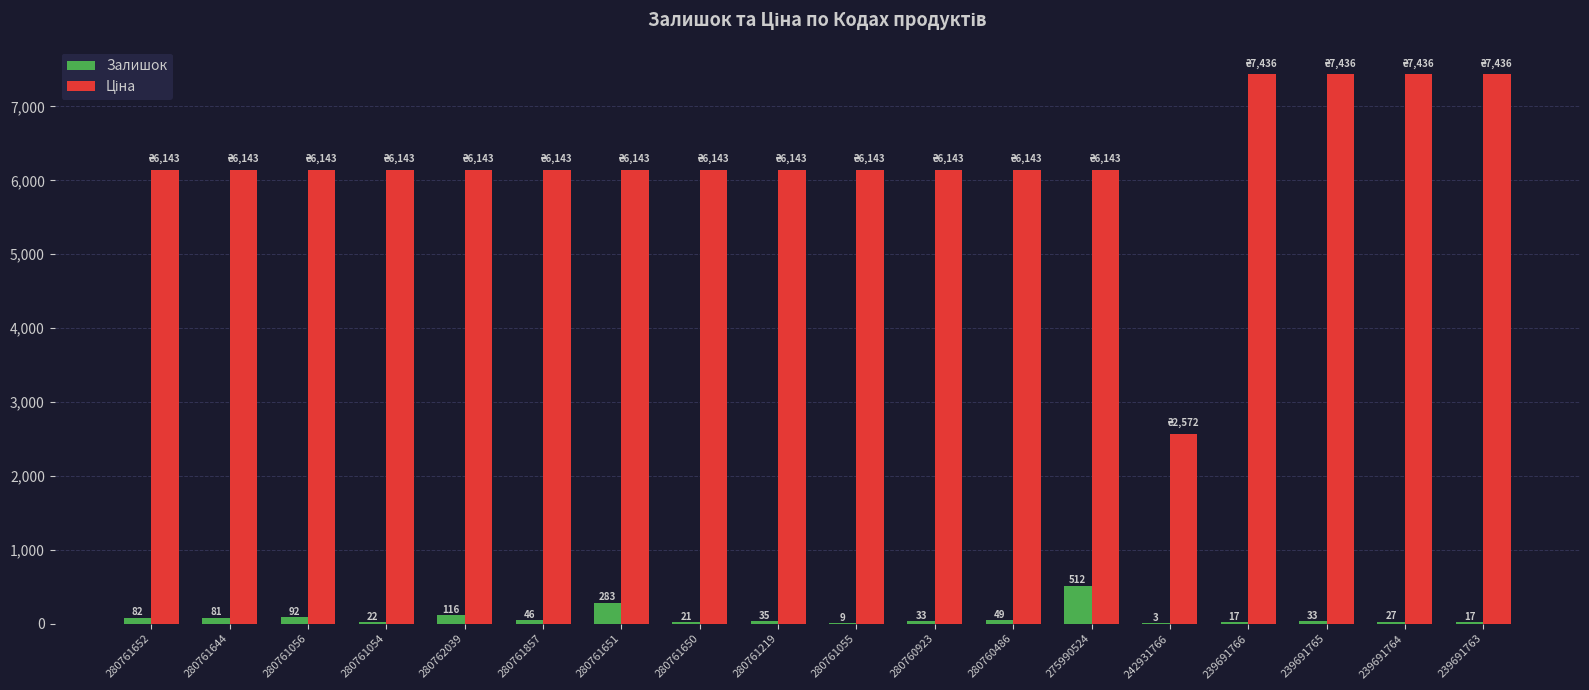

How many groups of bars are there?

18